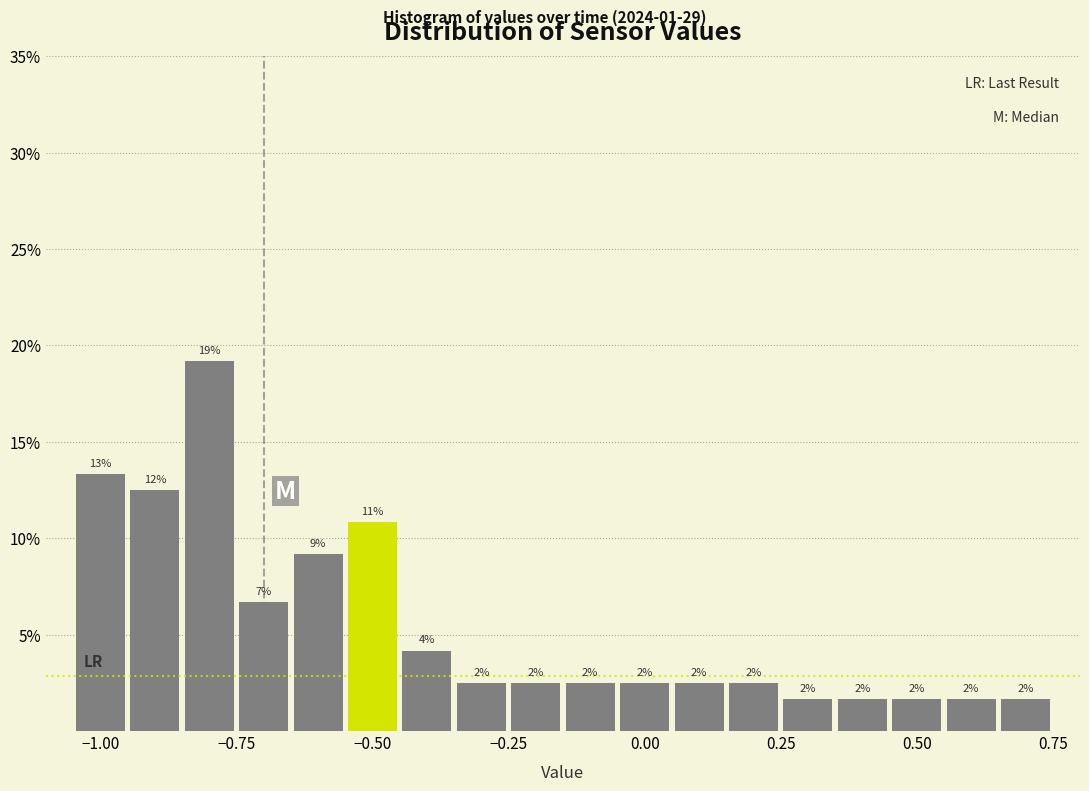

Around what value on the x-axis is the tallest bar? Give the approximate position of its centre, as read against the axis.

-0.80